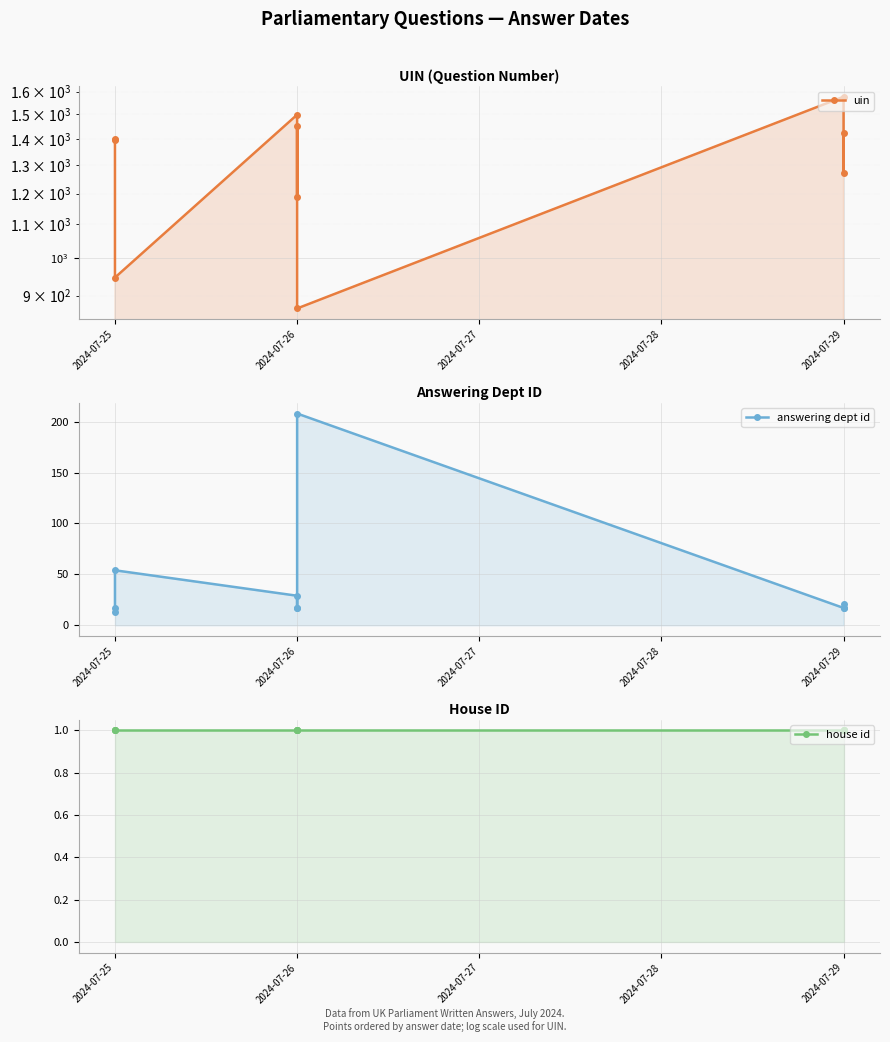

What is the maximum value shown in the chart?

1577